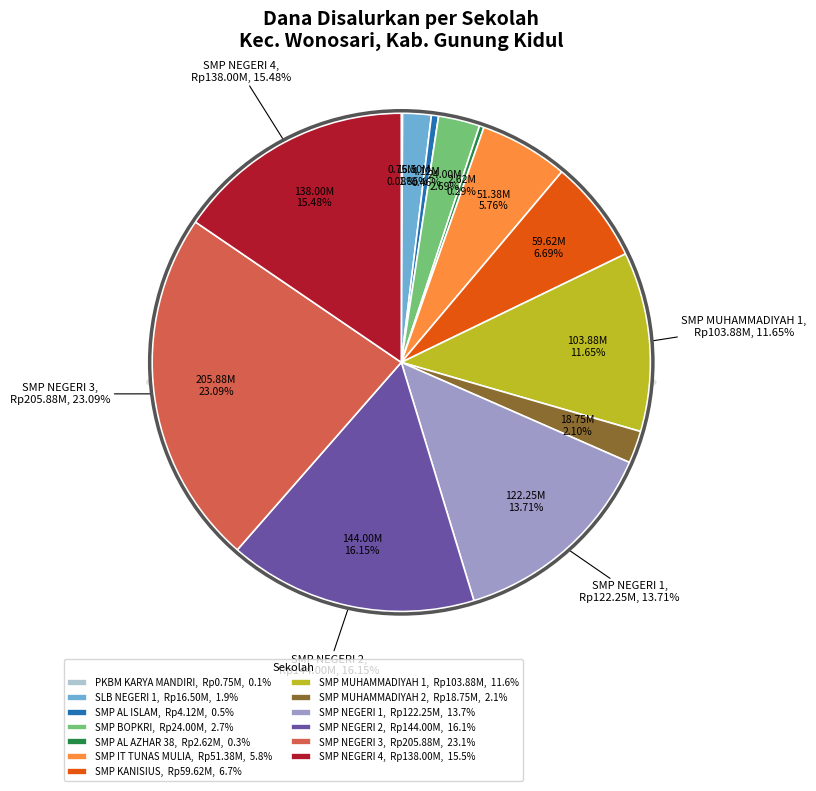

Which category has the smallest portion of the pie?

PKBM KARYA MANDIRI